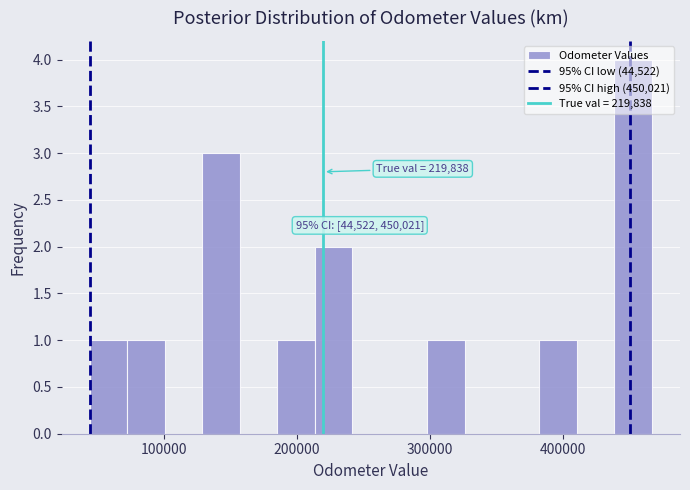

Read against the x-axis, roughly where is the centre of the tallest bar?

450000